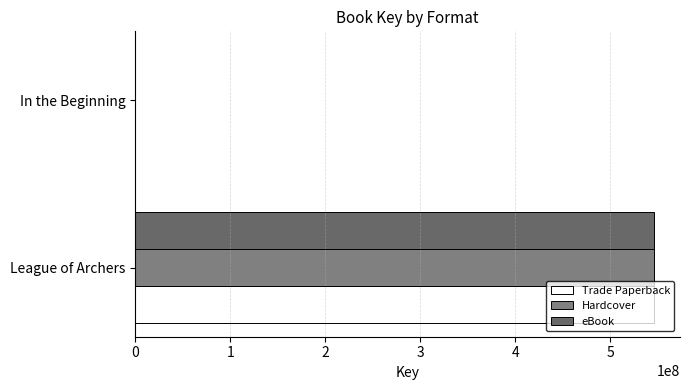

What are all the series names shown in the legend?

Trade Paperback, Hardcover, eBook